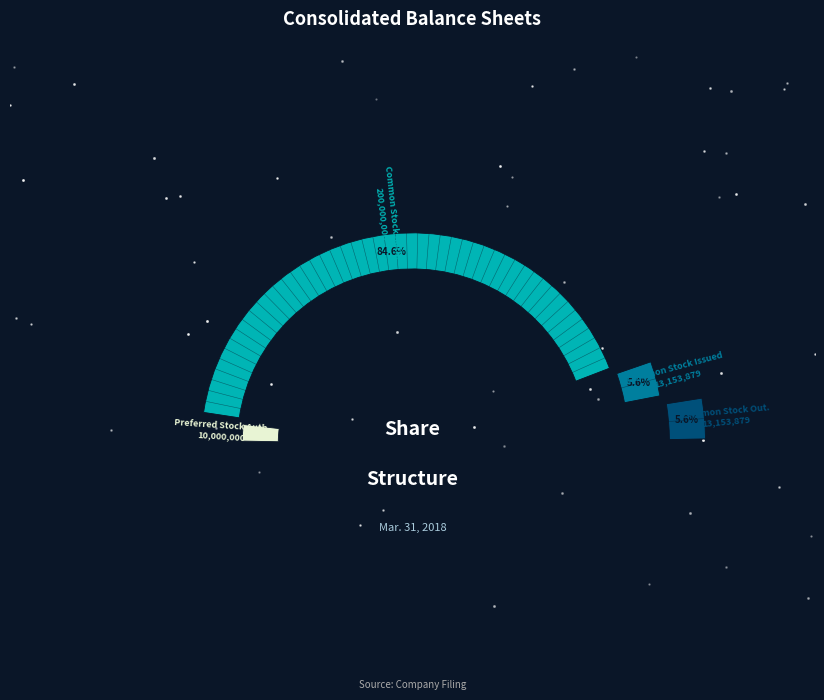

Which category has the smallest portion of the pie?

Preferred Stock Authorized